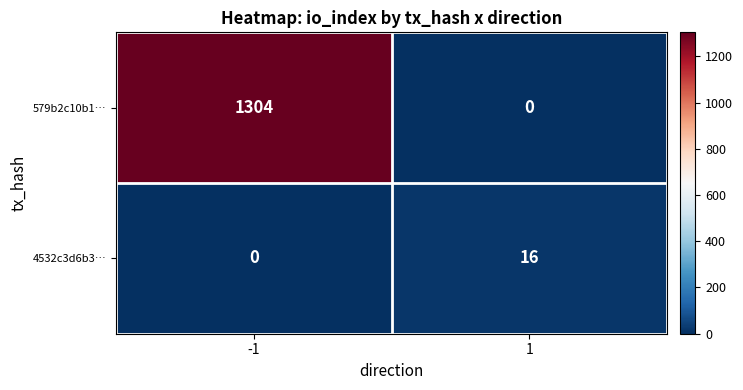

Between -1 and 1, which series saw the biggest shift?

579b2c10b1…